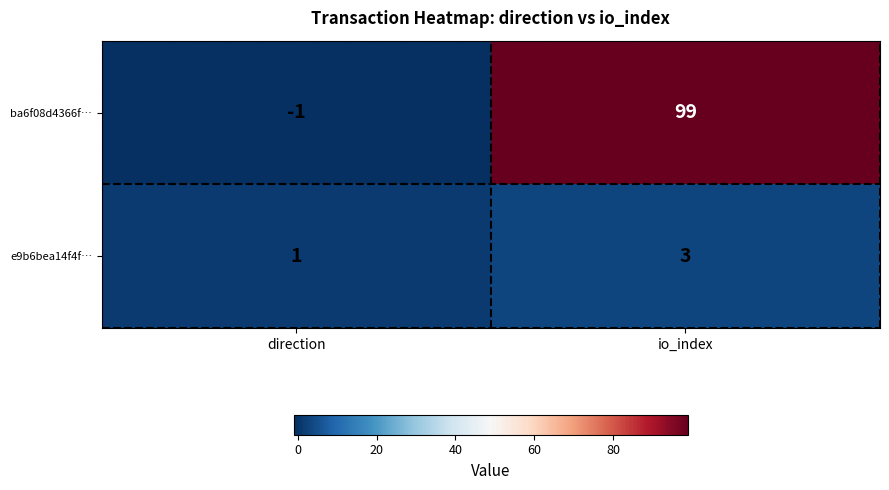

Reading left to right, list all the values displayed in this chart.

ba6f08d4366f…: -1	99
e9b6bea14f4f…: 1	3